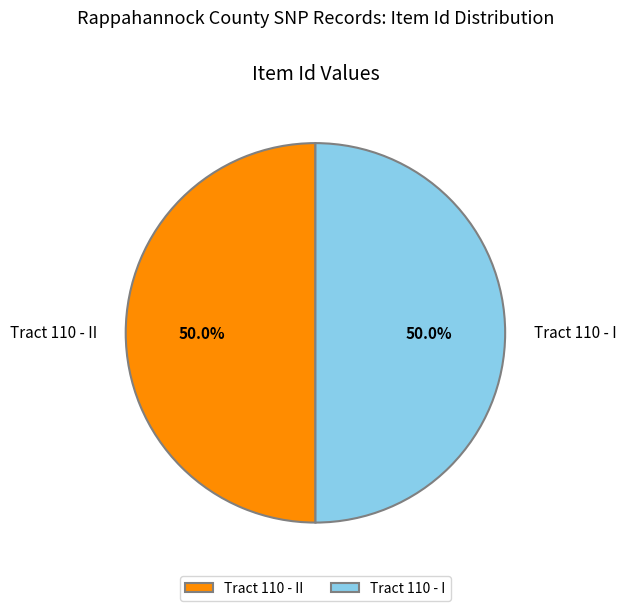

Approximately how many times larger is the value at Tract 110 - I compared to Tract 110 - II?

1.0